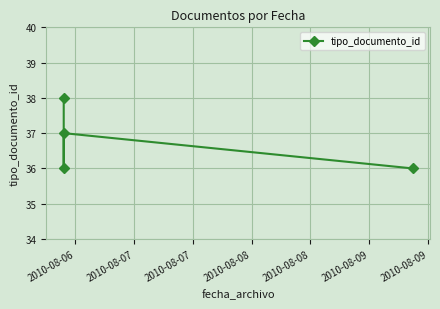

How many distinct data groups are displayed?

1